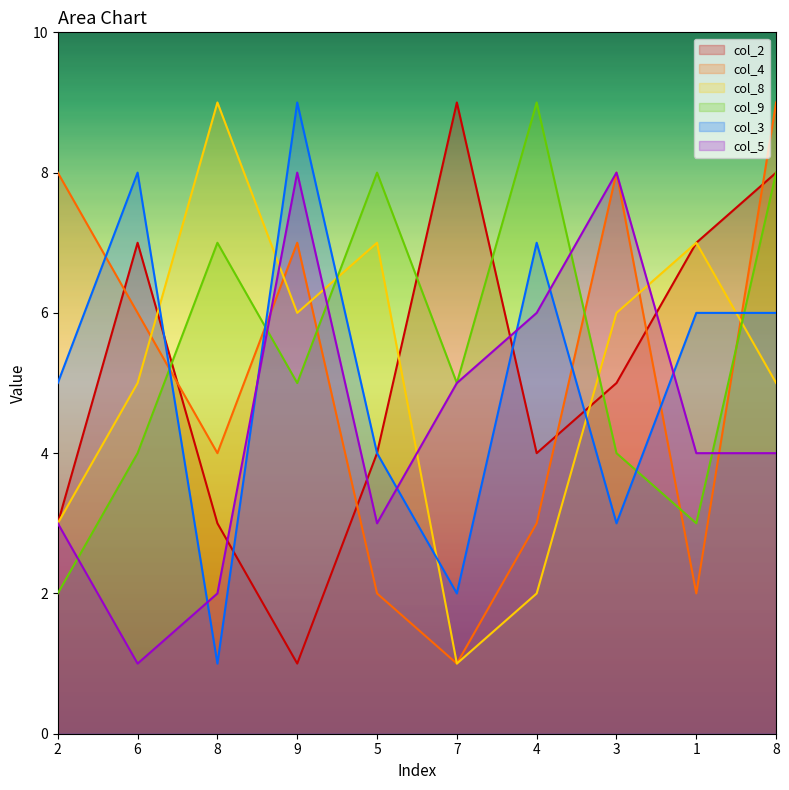

What is the greatest value displayed?

9